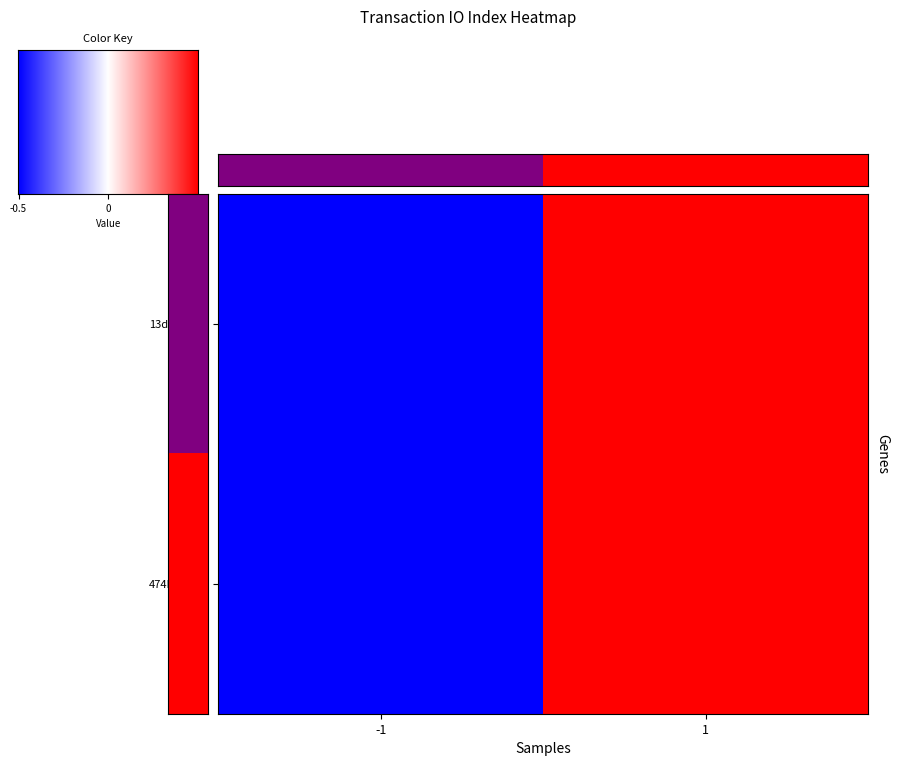

What is the total value across all series at 1?

1.5